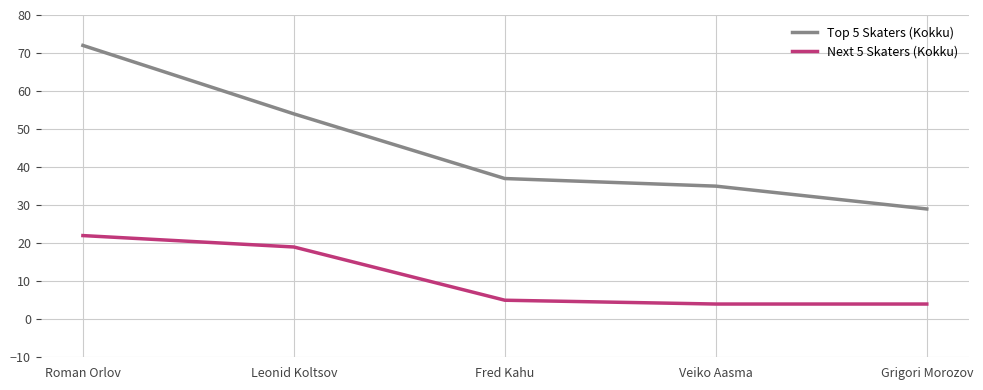

What are all the series names shown in the legend?

Top 5 Skaters (Kokku), Next 5 Skaters (Kokku)